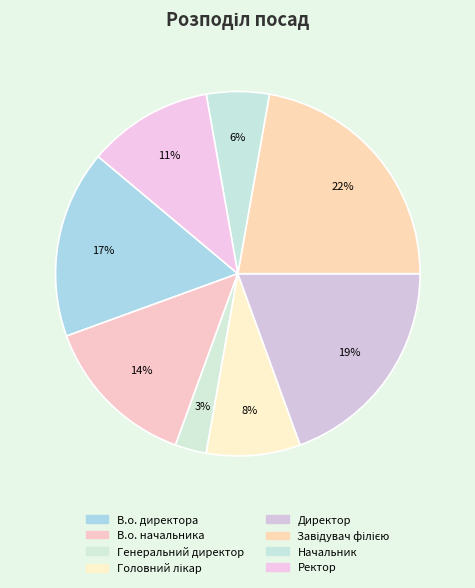

To the nearest percent, what percentage of the pie is Ректор?

11%